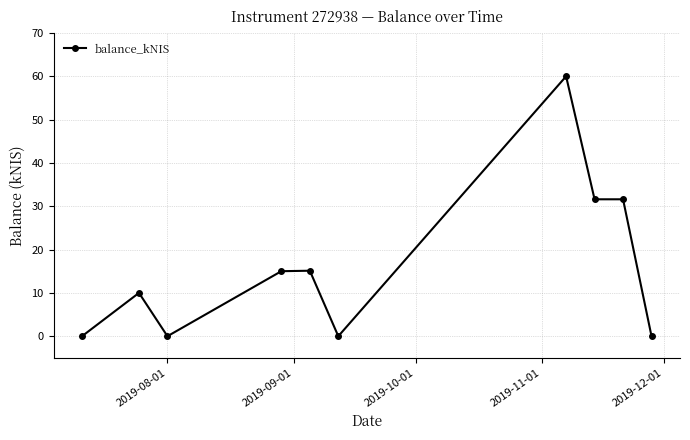

What is the difference between the maximum and minimum values?

60.0